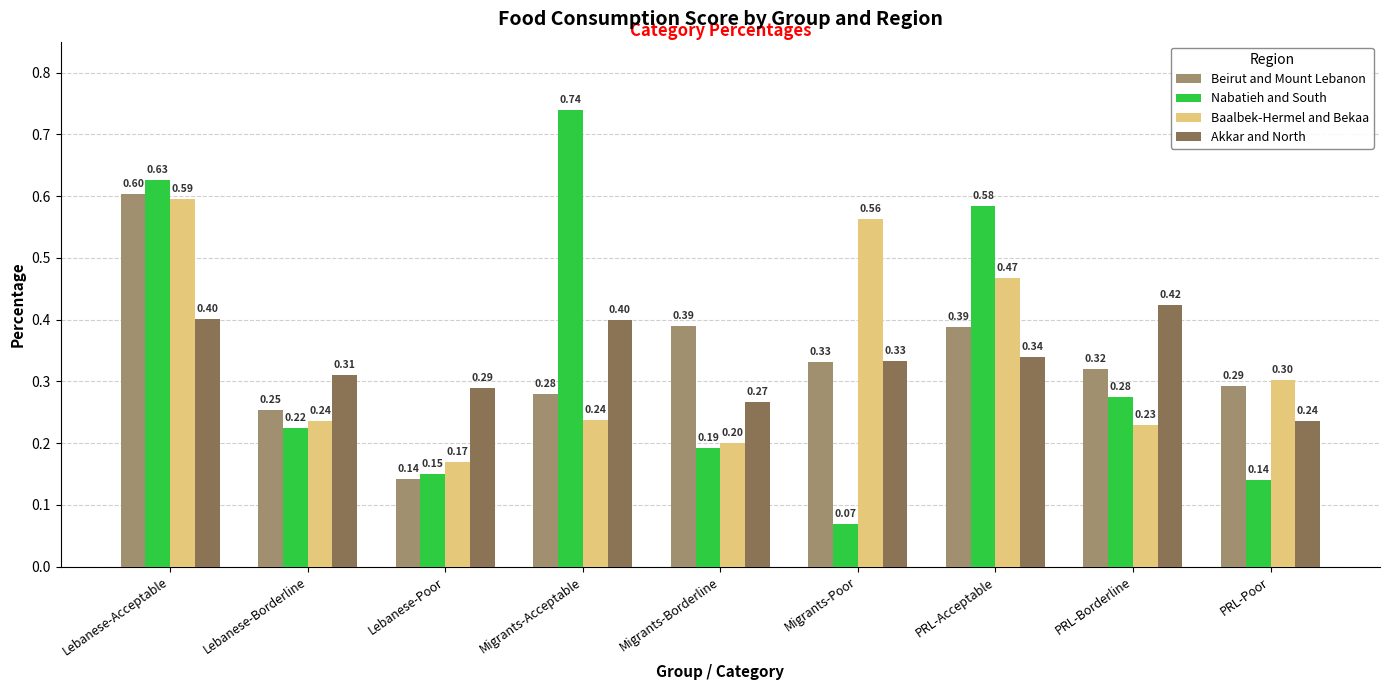

What is the sum of the Beirut and Mount Lebanon values at PRL-Acceptable and Lebanese-Acceptable?

1.0